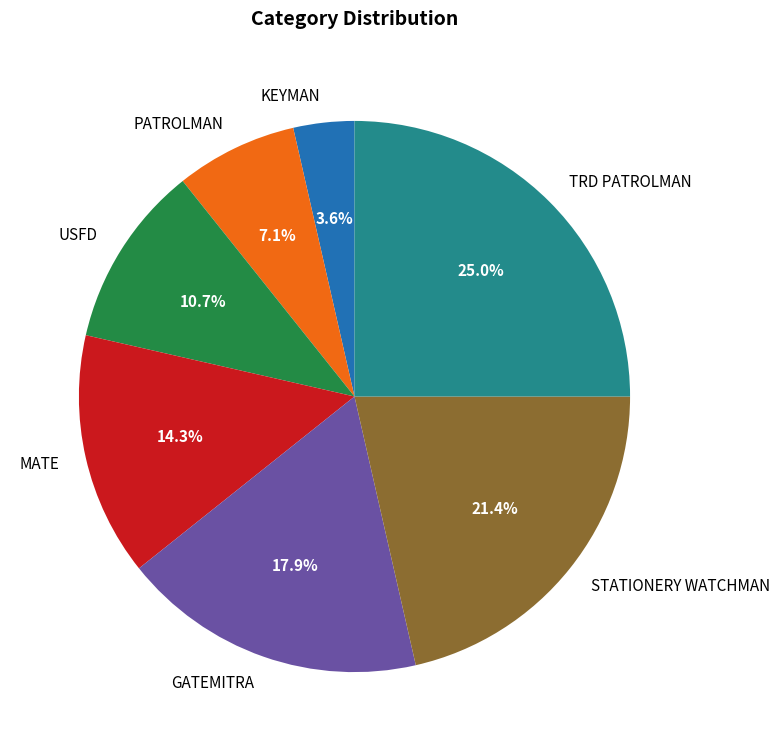

To the nearest percent, what portion does TRD PATROLMAN represent?

25%